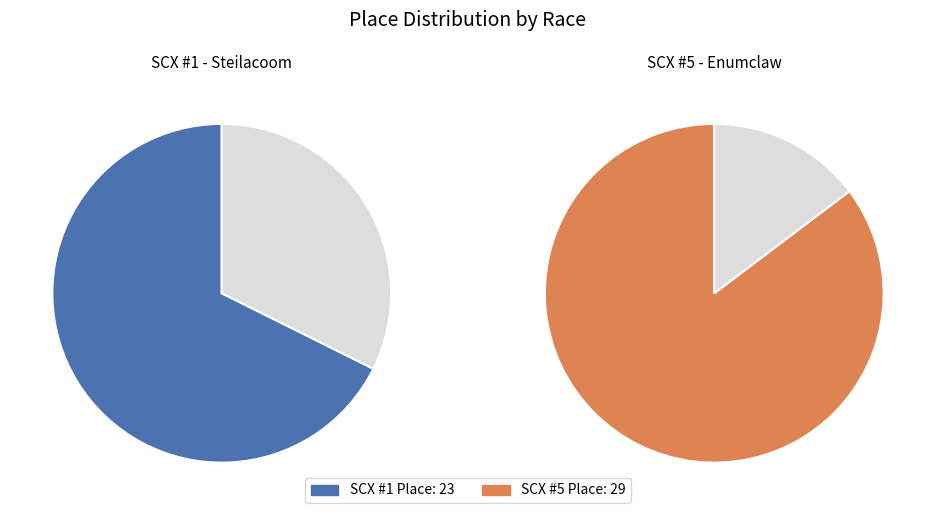

What percentage is the SCX #1 - Steilacoom slice, to the nearest percent?

44%